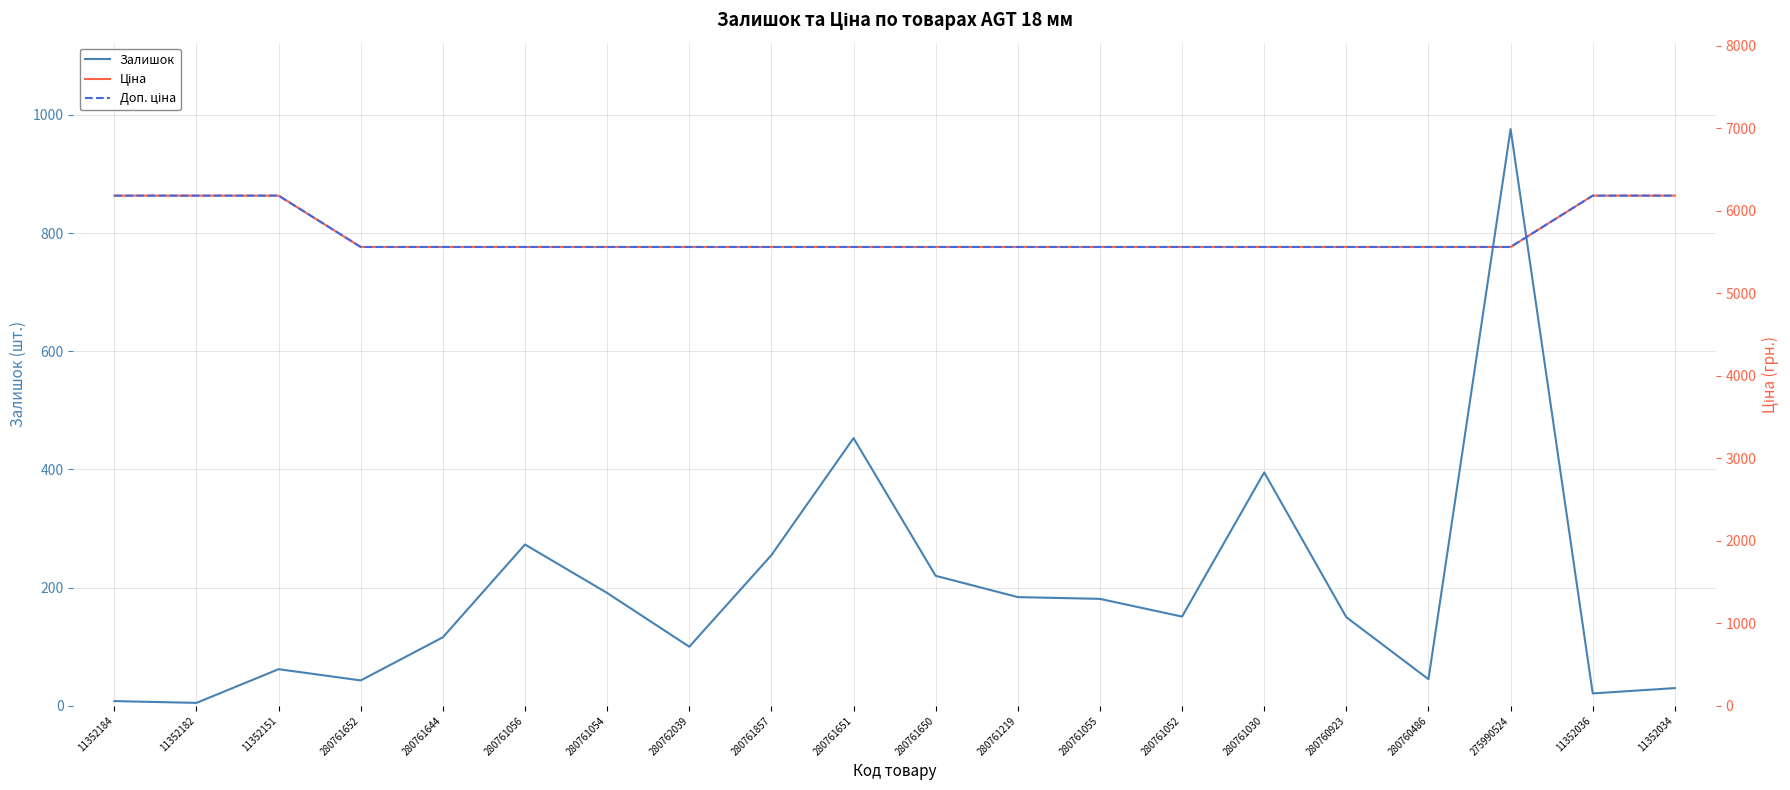

What is the label of the 7th point from the left?

280761054